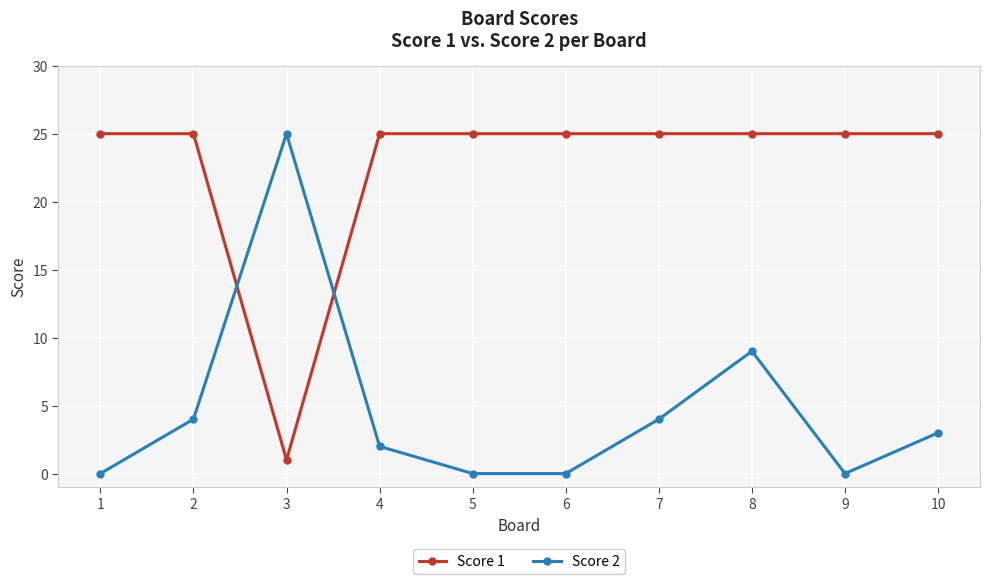

What is the difference between the highest and lowest values at 6?

25